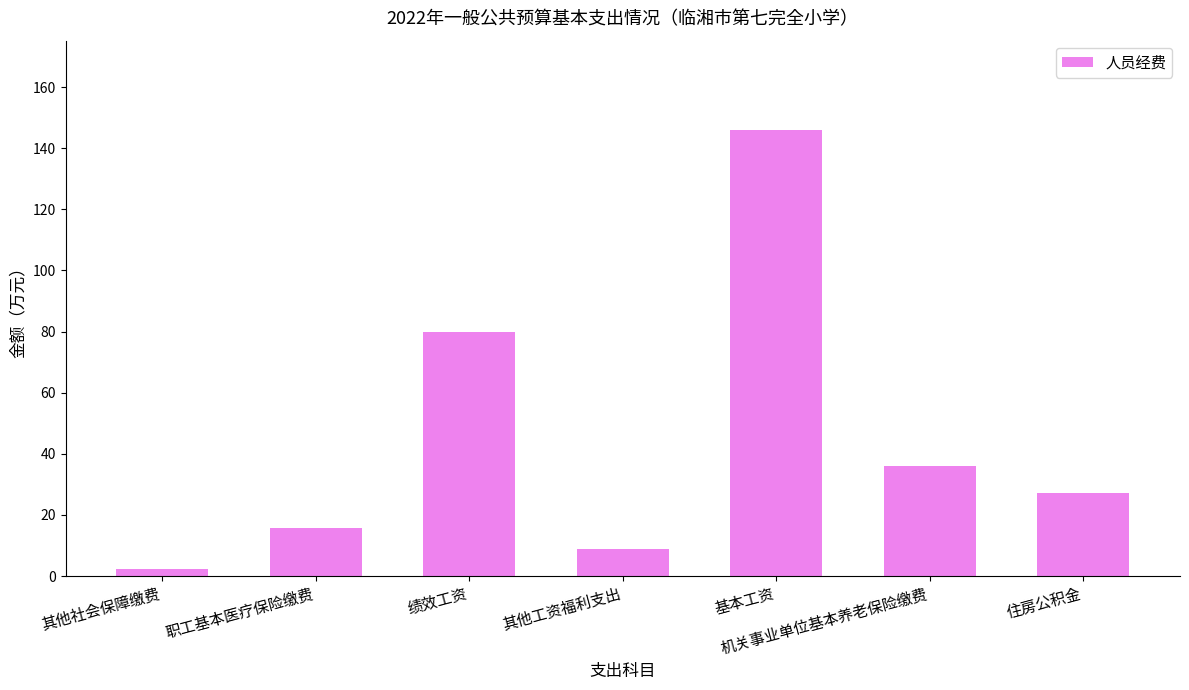

What is the ratio of the value at 绩效工资 to the value at 机关事业单位基本养老保险缴费?

2.2